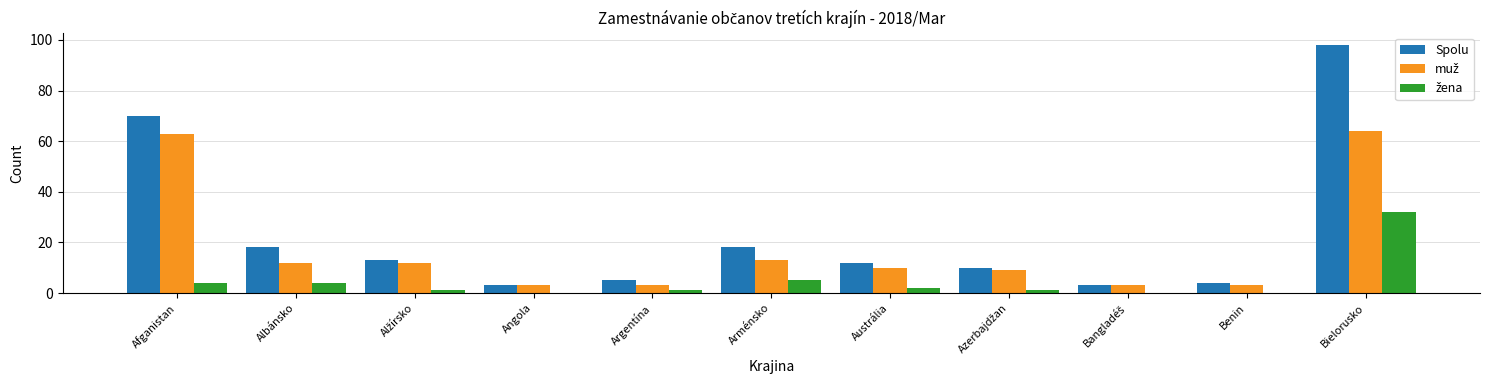

Between Afganistan and Angola, which series saw the biggest shift?

Spolu